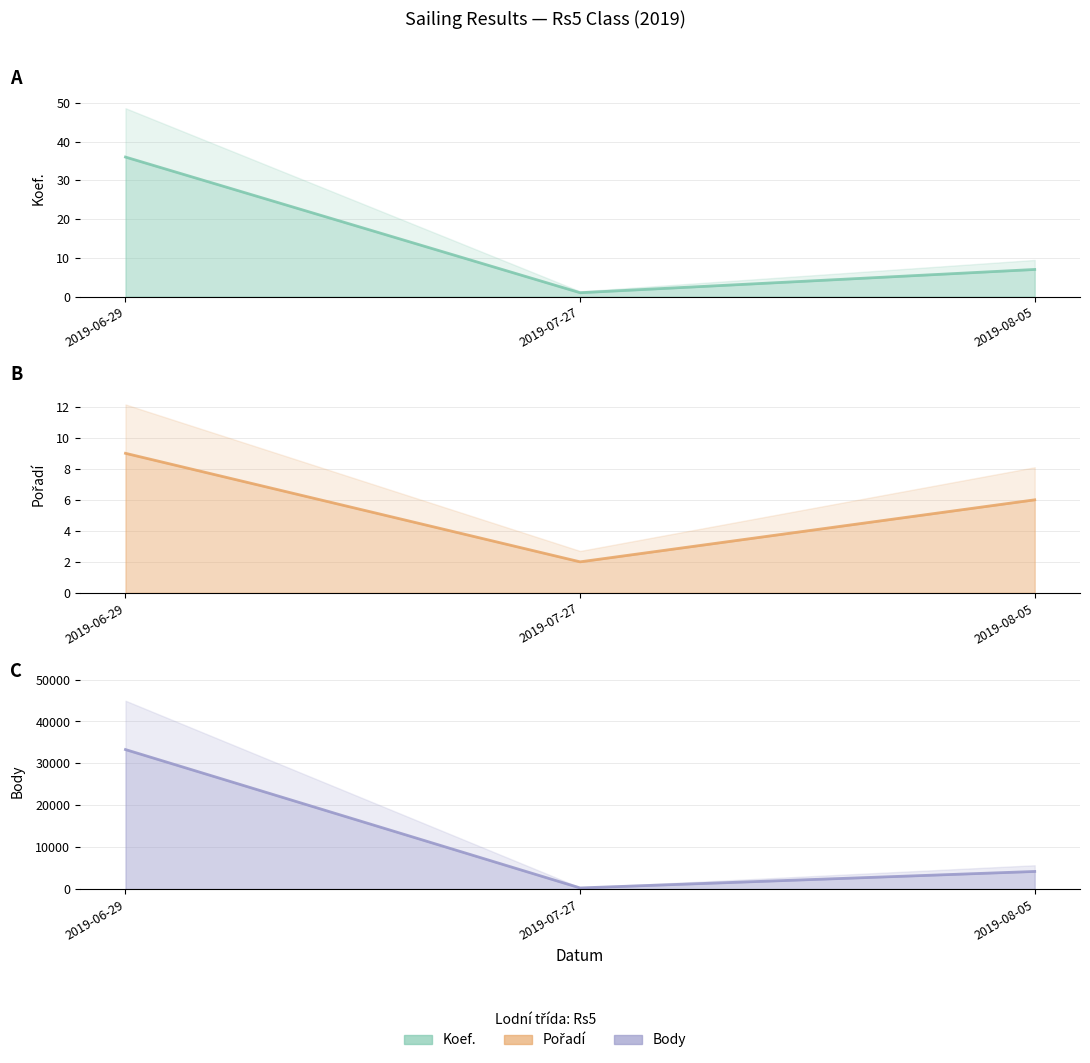

Which series has the widest spread of values?

Body line